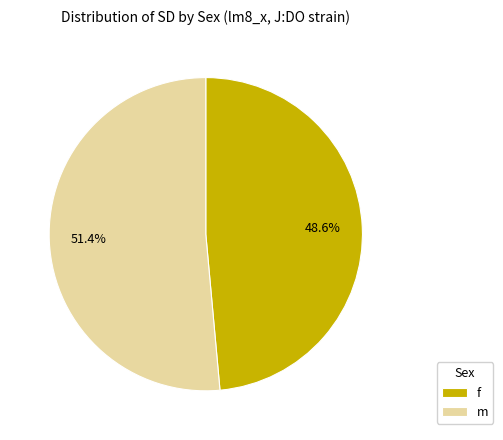

How many slices are in this pie chart?

2